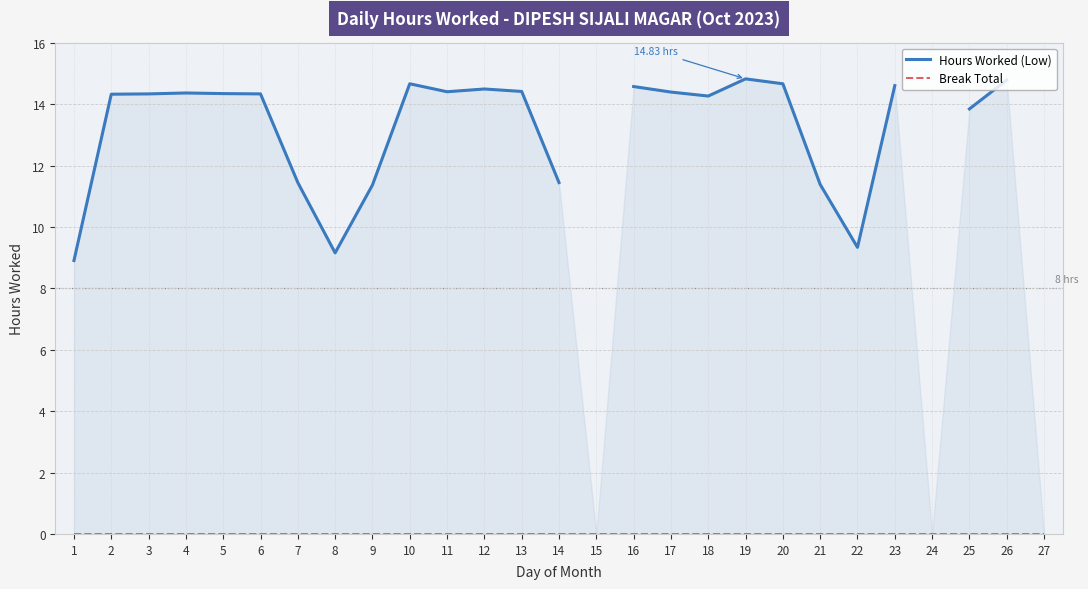

Rank the categories by Break Total value from lowest to highest.

1, 2, 3, 4, 5, 6, 7, 8, 9, 10, 11, 12, 13, 14, 15, 16, 17, 18, 19, 20, 21, 22, 23, 24, 25, 26, 27